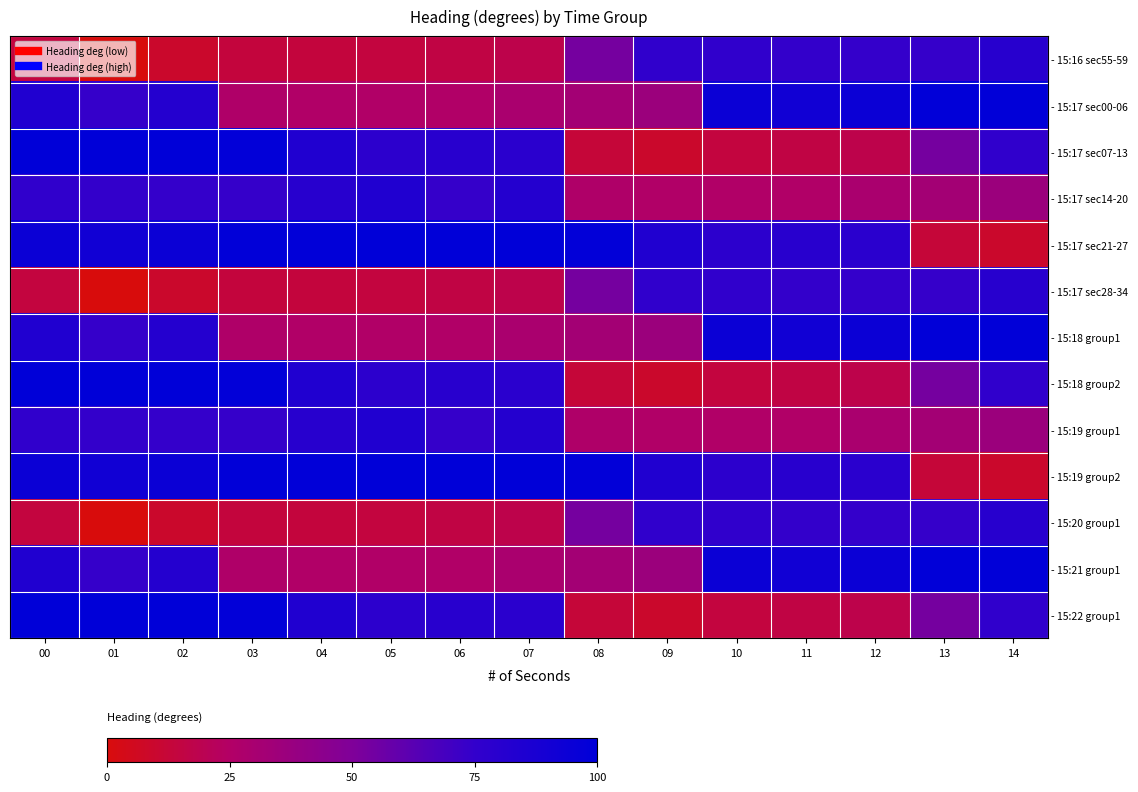

What is the spread (max minus min) of values at 06?

84.0